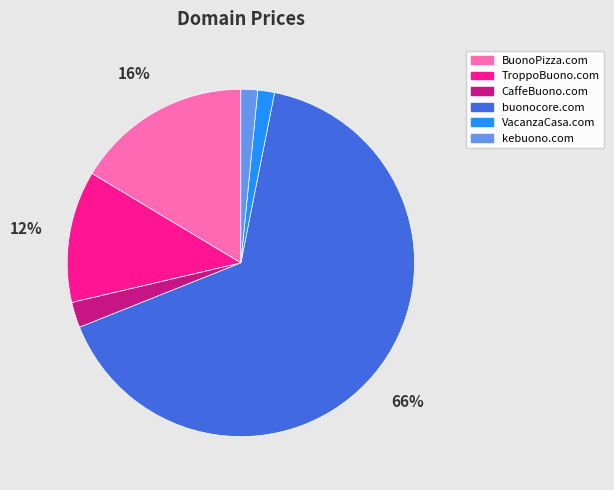

Combined, do kebuono.com and buonocore.com account for over 50%?

Yes